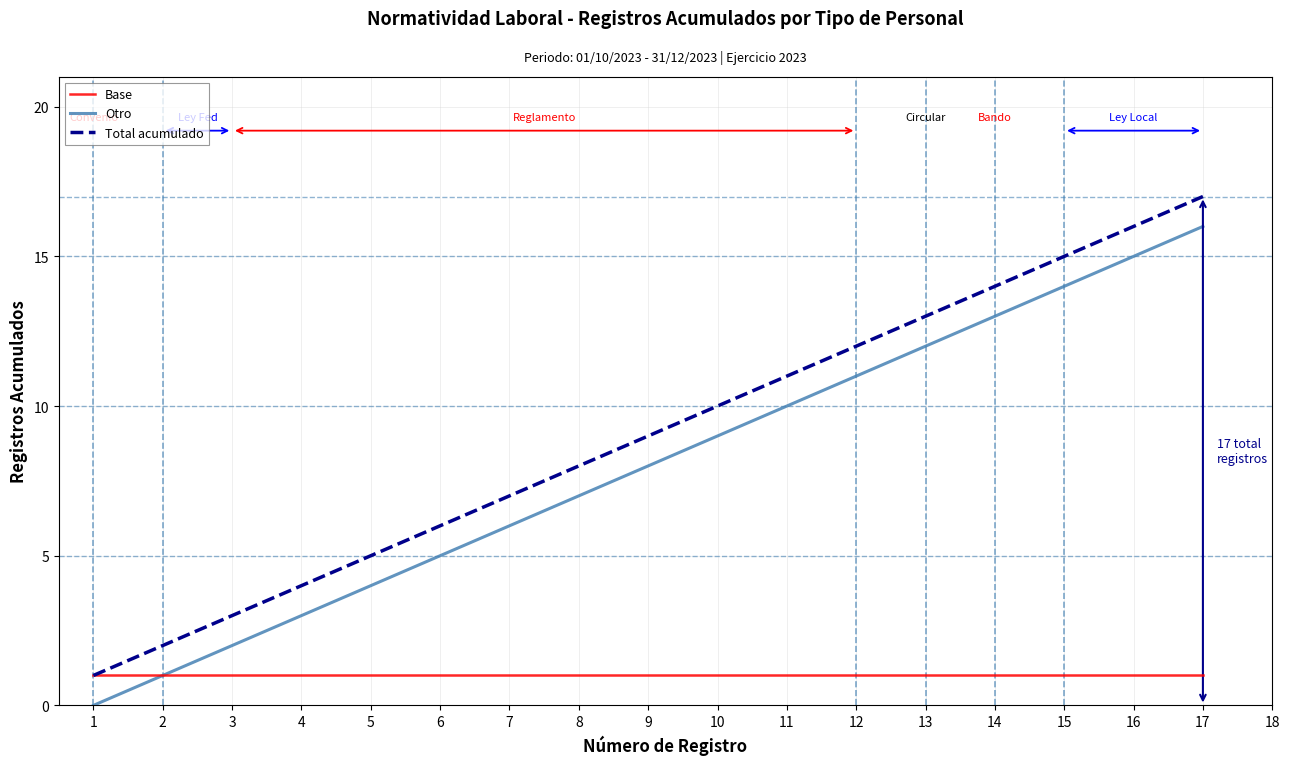

How many positive values does the Otro series have?

16